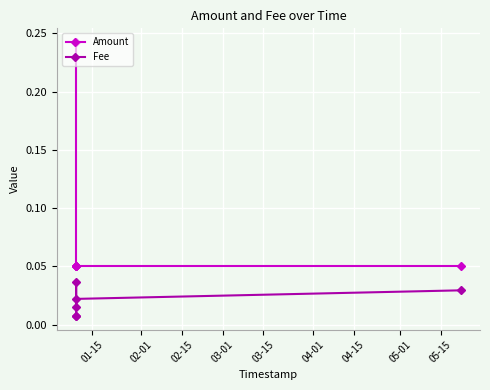

Which series changed the most between 02-01 and 04-01?

Fee